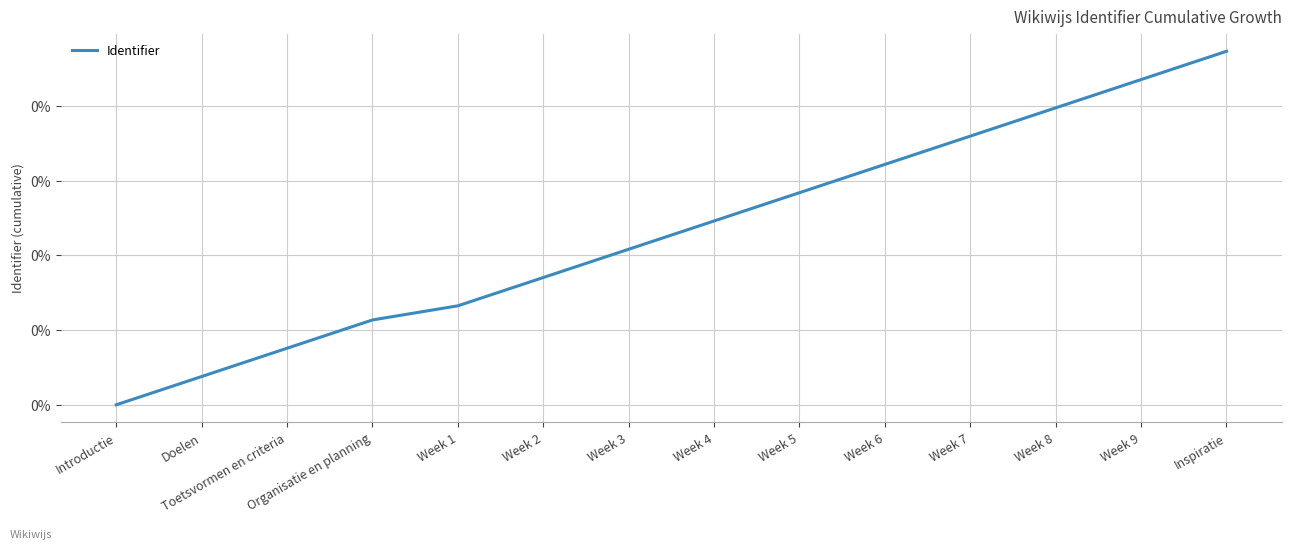

At which category does the chart reach its minimum across all series?

Introductie